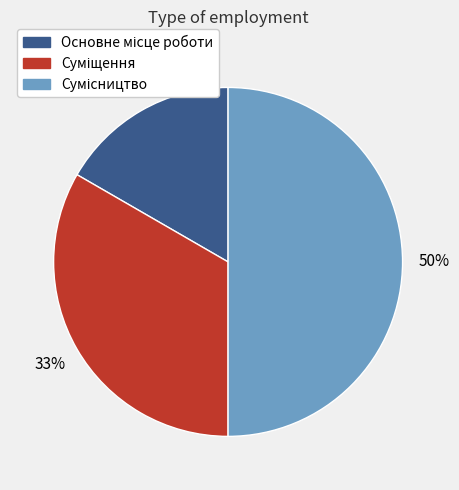

To the nearest percent, what is the difference between the largest and smallest slice percentages?

33%